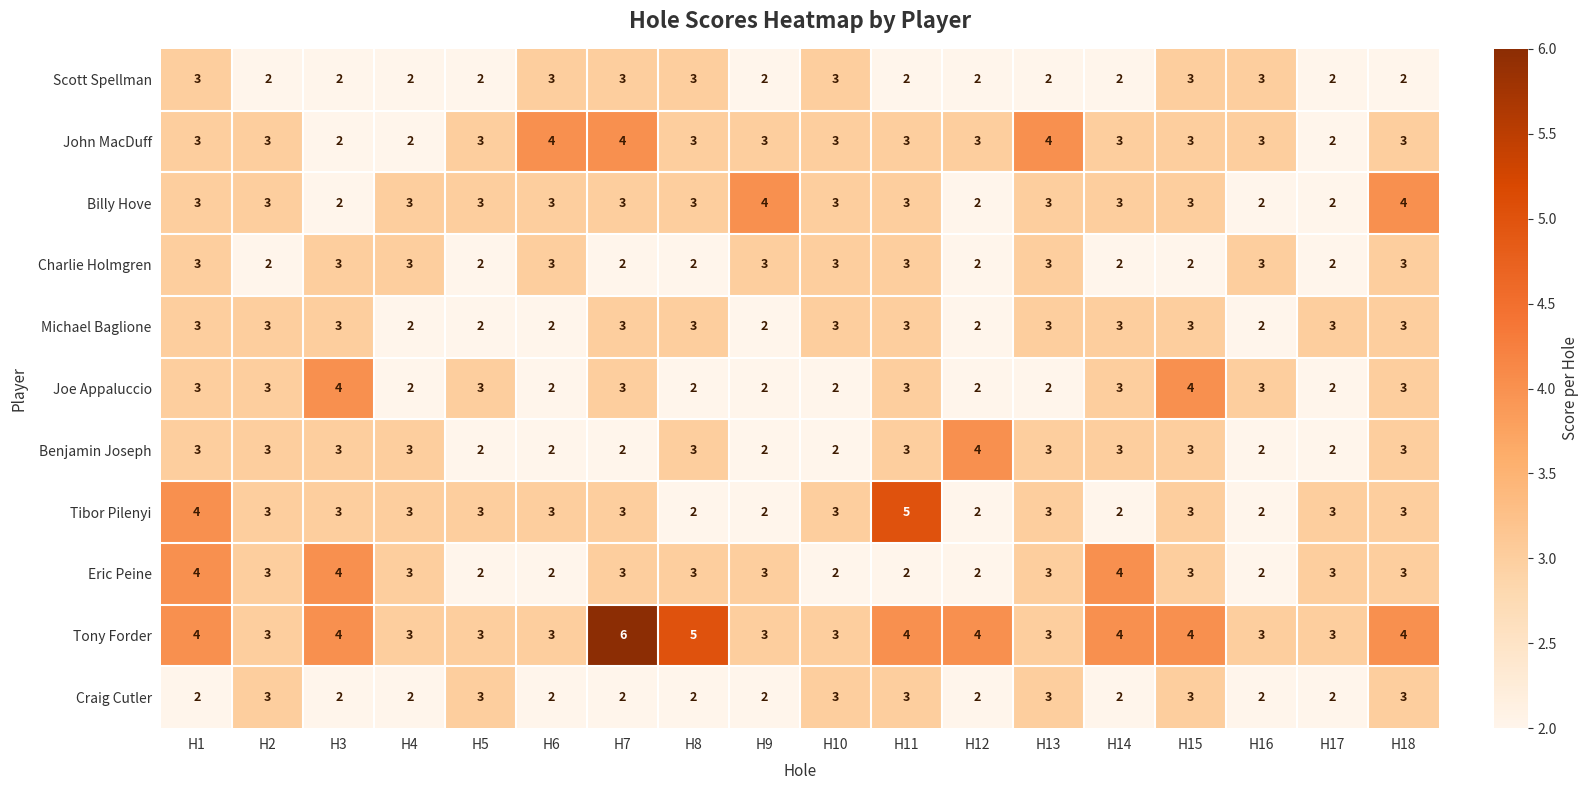

Count the John MacDuff values in the range 3 to 4.

15